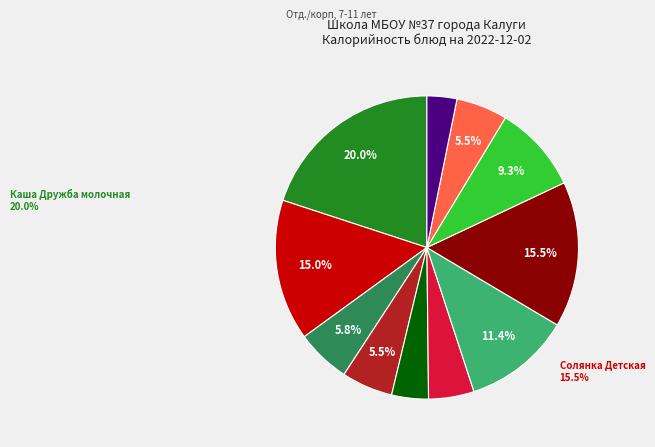

Is there a majority slice in this chart?

No